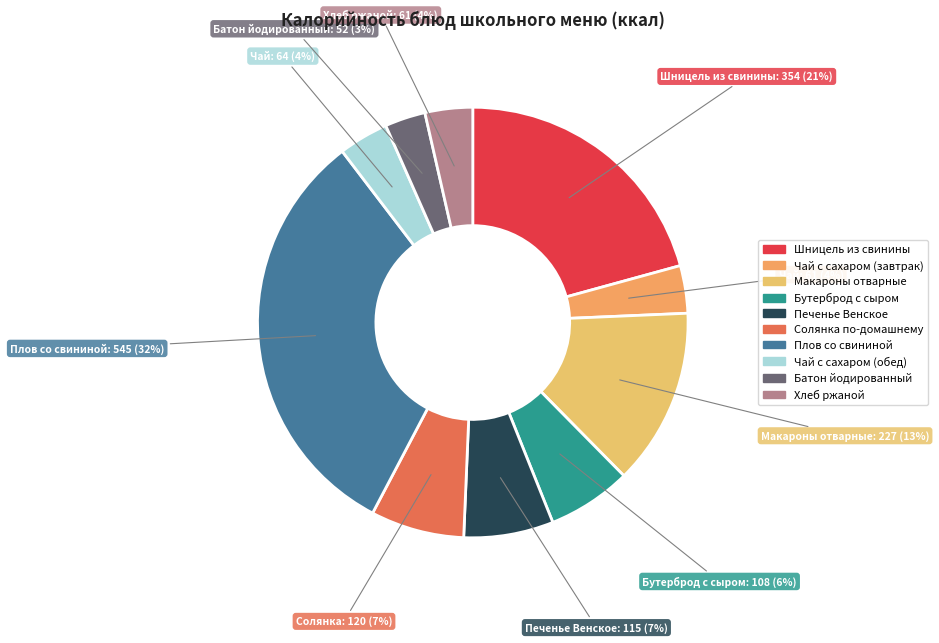

To the nearest percent, what is the difference between the largest and smallest slice percentages?

29%